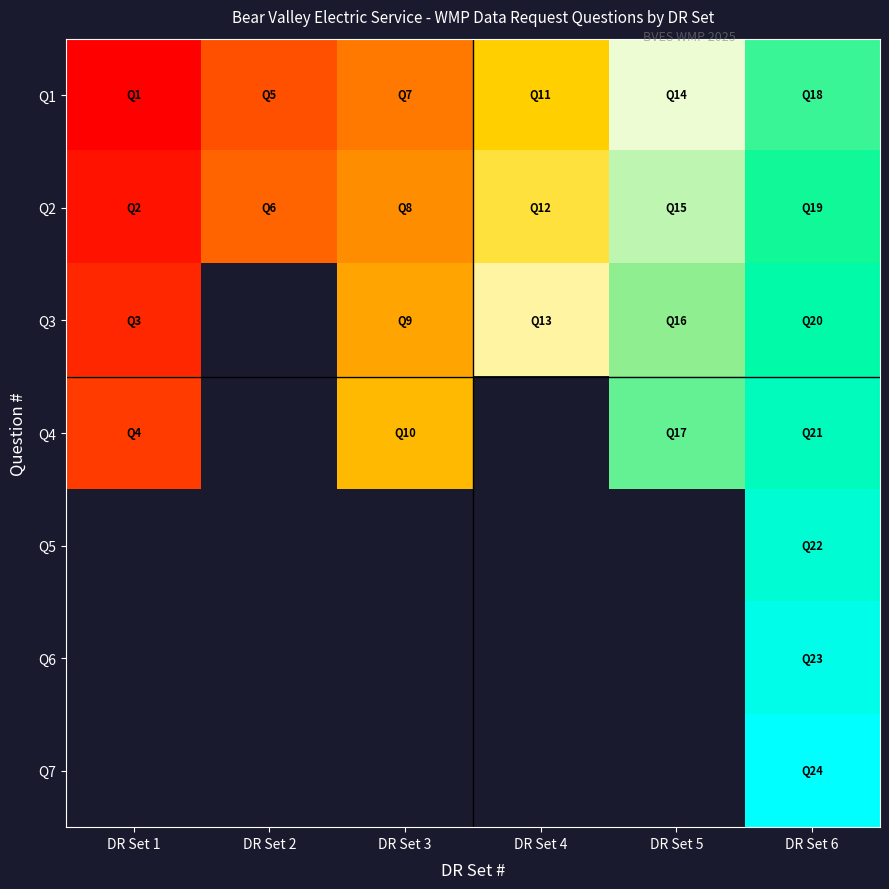

Is it true that Q2 equals 6.0 at DR Set 6?

False